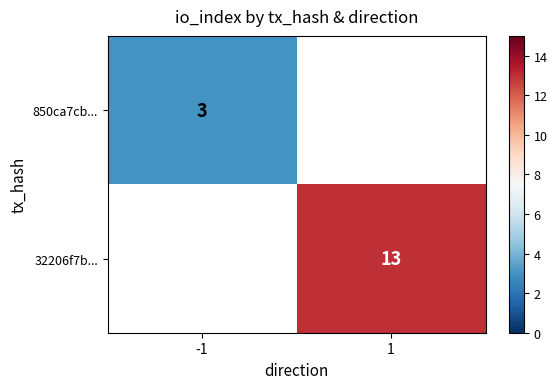

Is it true that 32206f7b... equals 19 at 1?

False